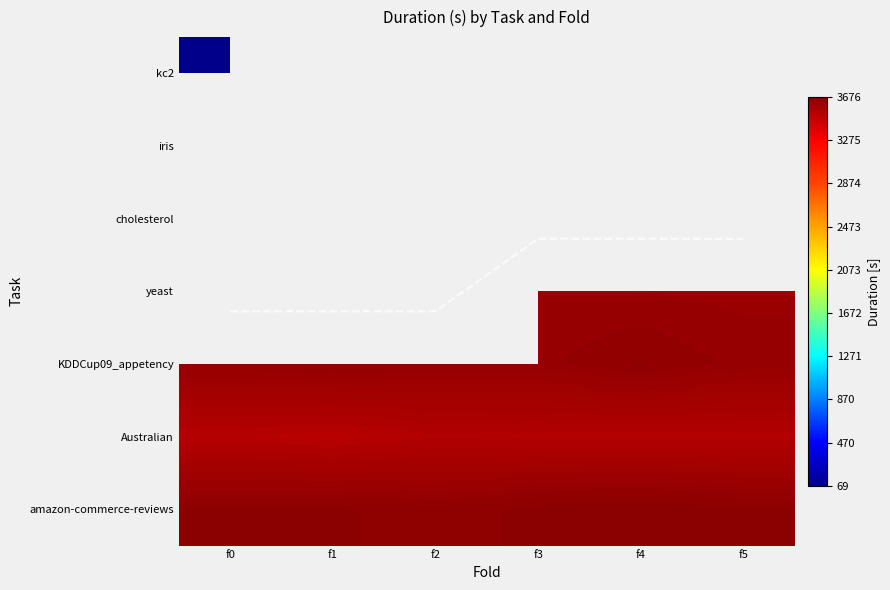

How many data points in Australian are less than 3528?

2